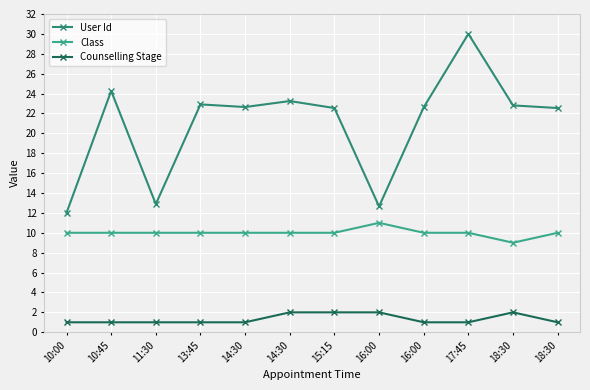

True or false: Counselling Stage and Class intersect in this chart.

False